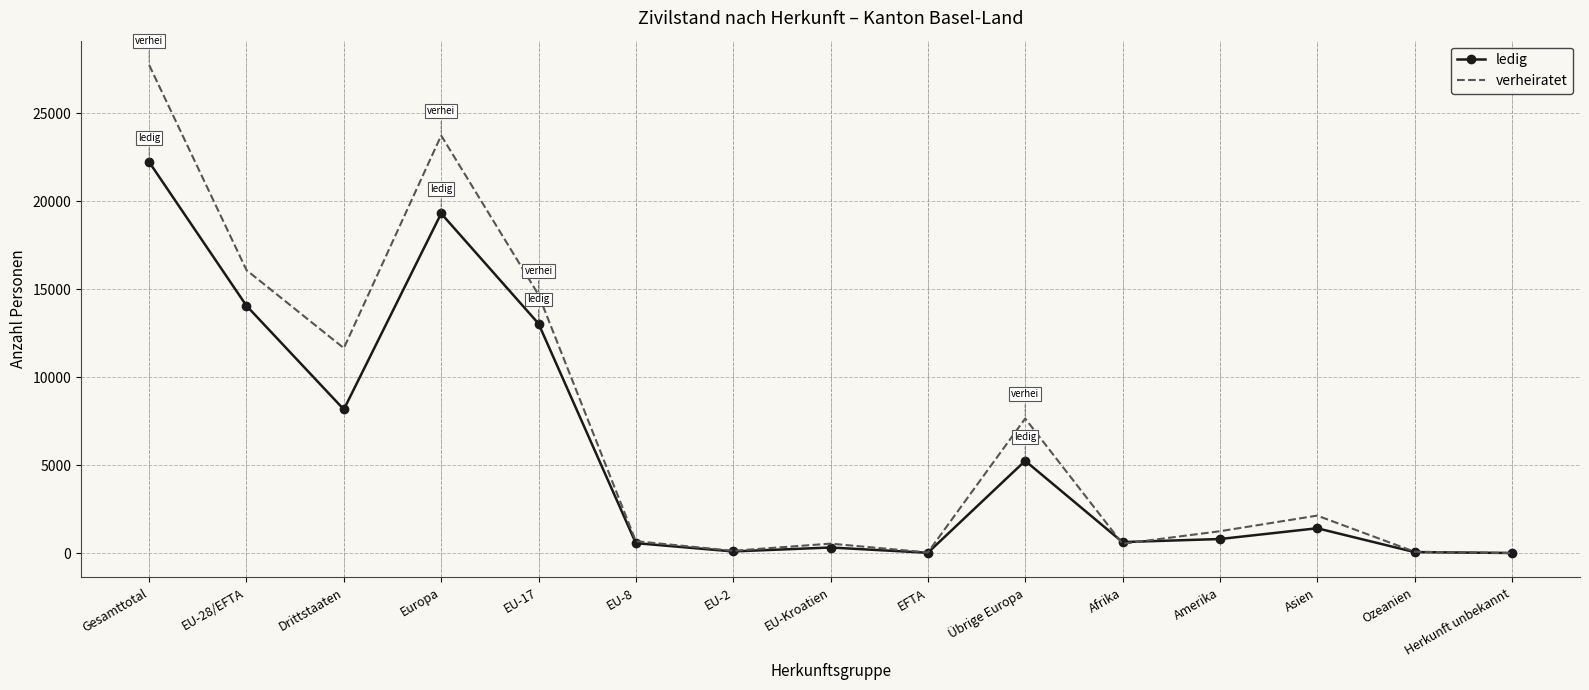

Which series has the largest total across all categories?

verheiratet